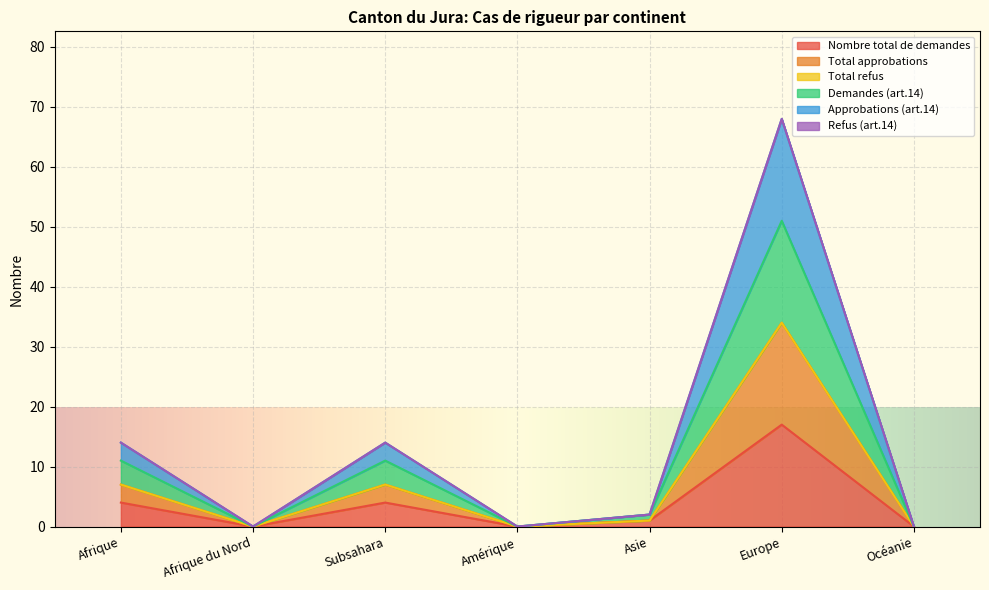

True or false: Approbations (art.14) has a value of 0 at Amérique.

True